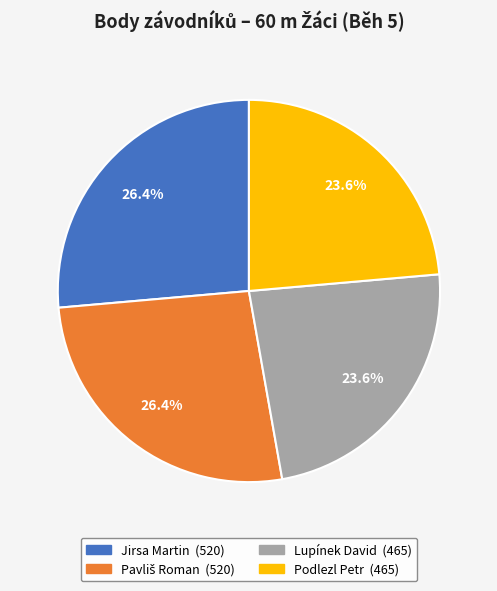

How many segments does this pie chart have?

4